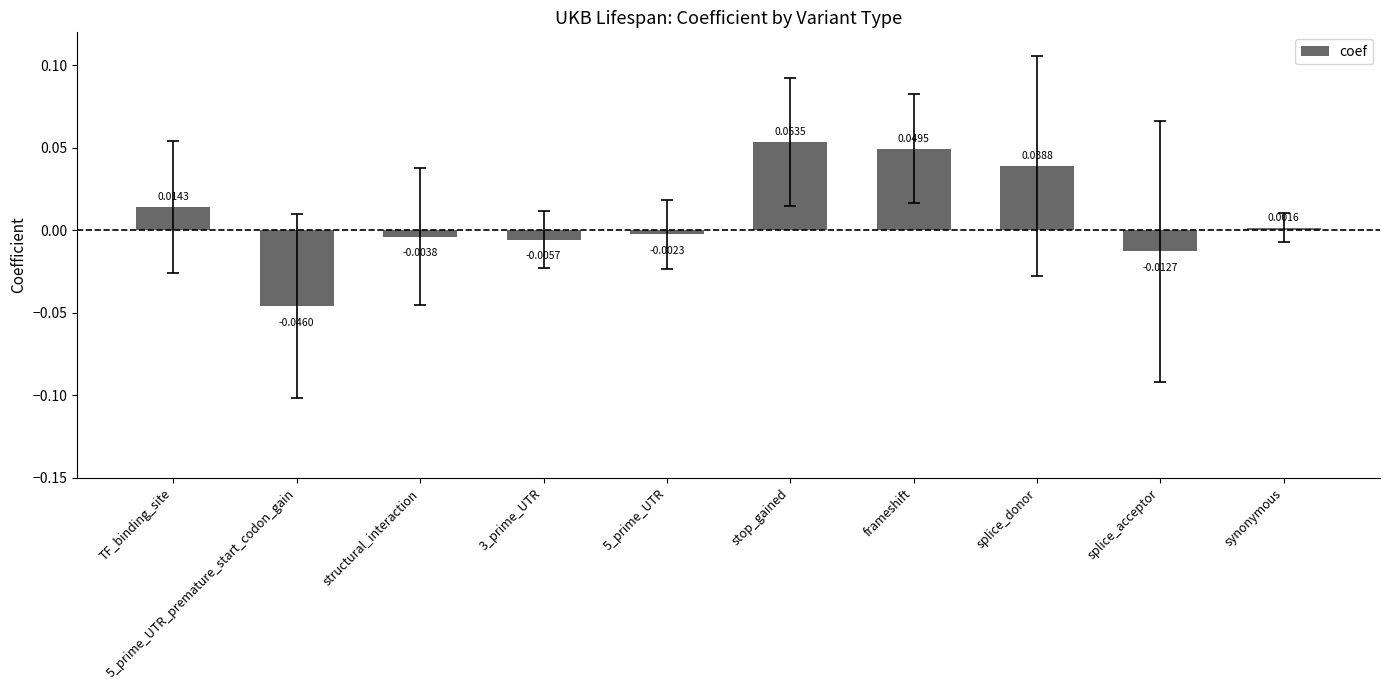

Which category has the highest value across all series?

stop_gained